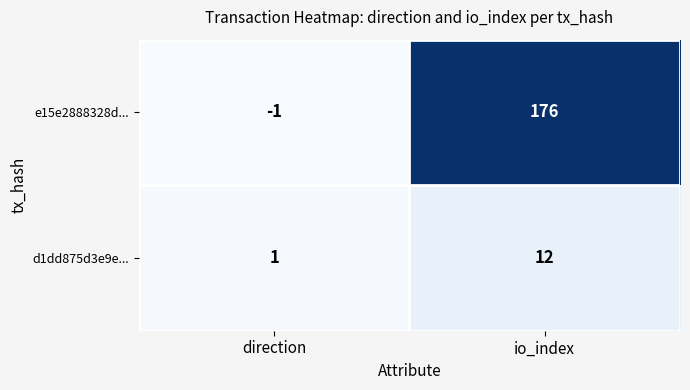

The d1dd875d3e9e... series shows 1 at direction. True or false?

True